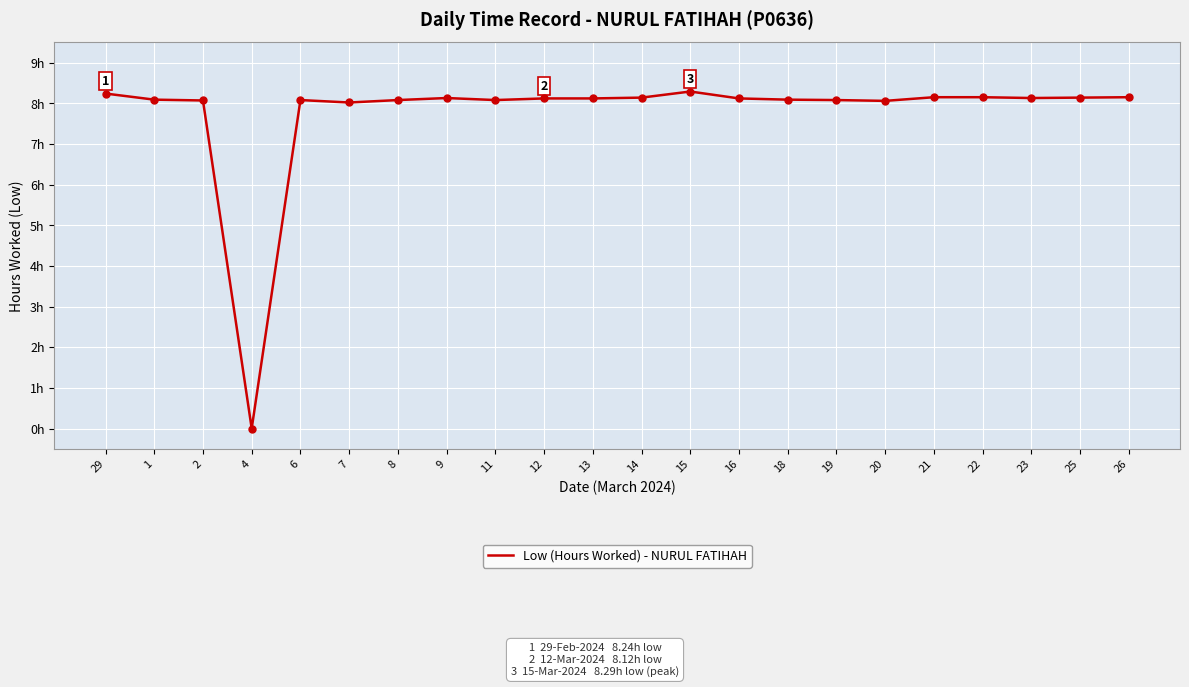

What is the change in value from 29 to 7?

-0.2